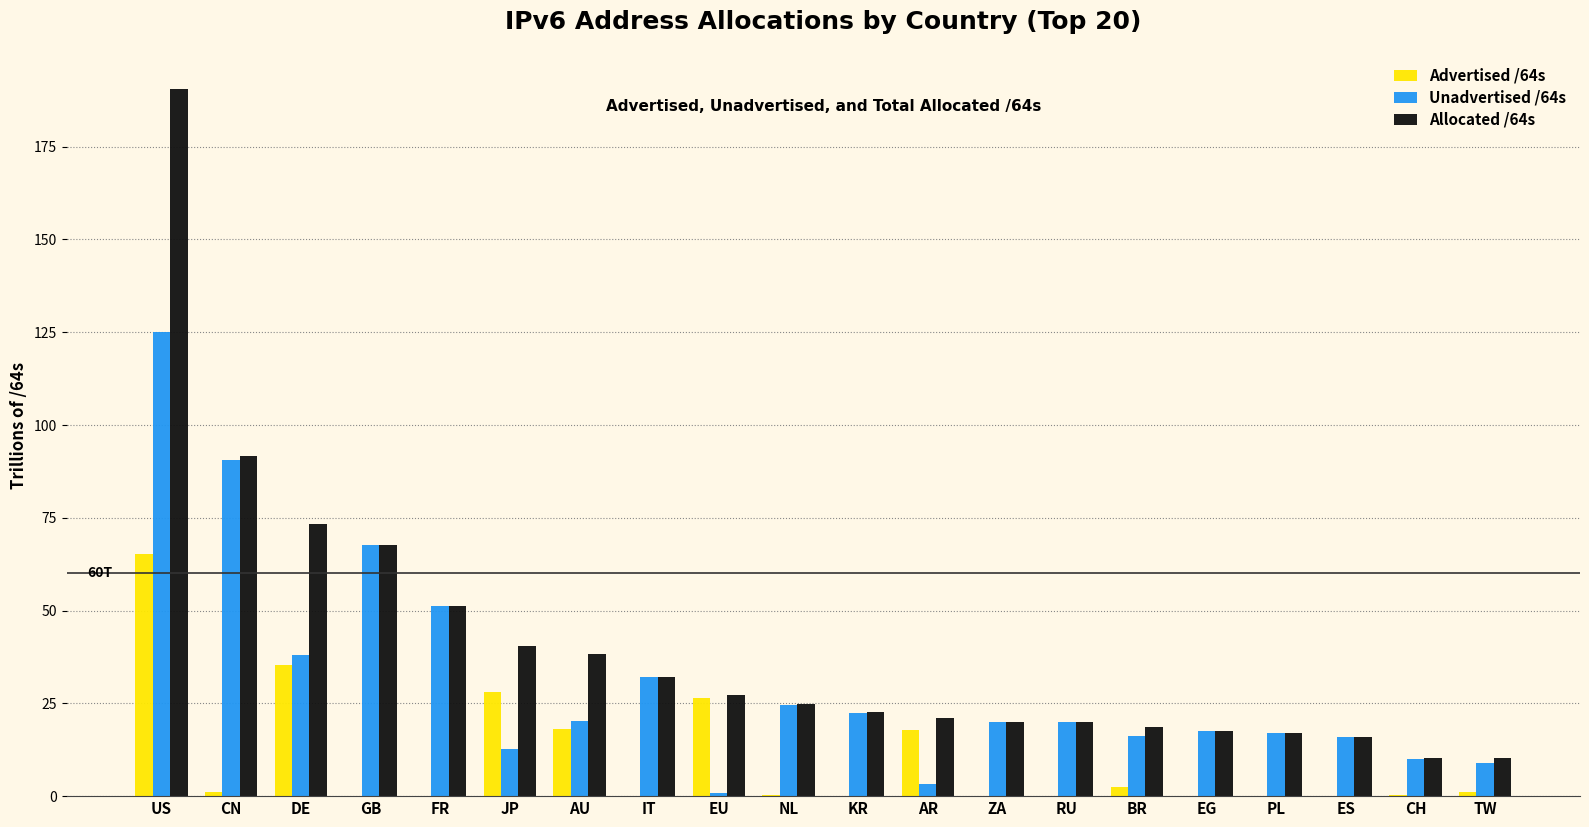

What is the highest value of the Allocated /64s series?

190.4